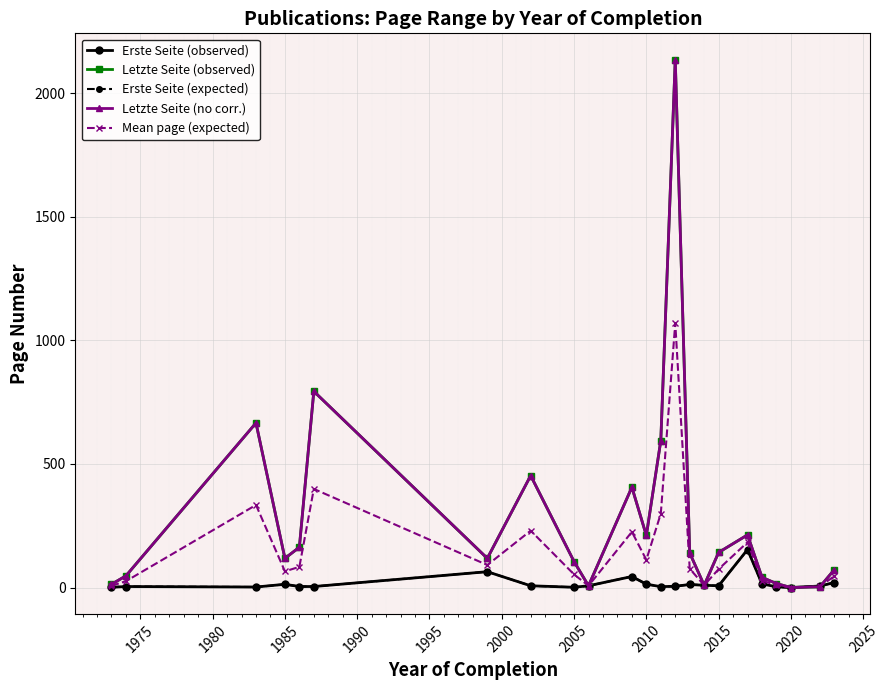

At which category does Letzte Seite (observed) reach its first local valley?

1985